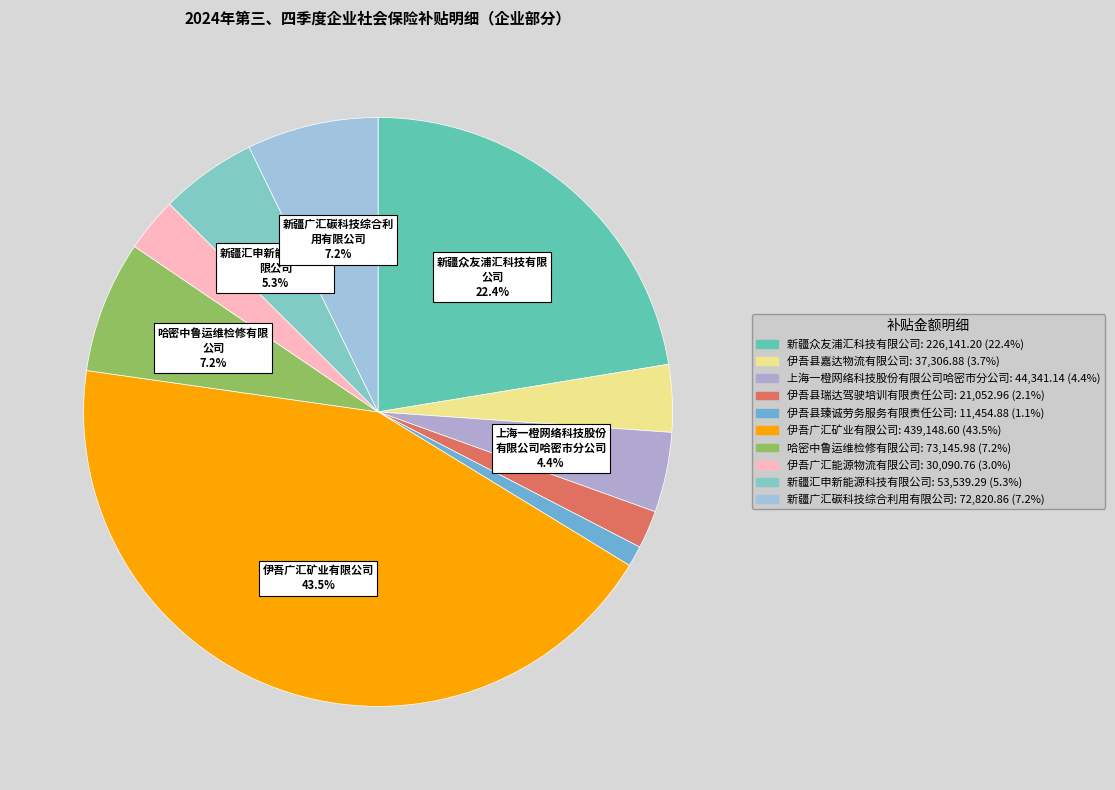

What percentage do 伊吾县瑞达驾驶培训有限责任公司 and 上海一橙网络科技股份有限公司哈密市分公司 together represent?

6.5%